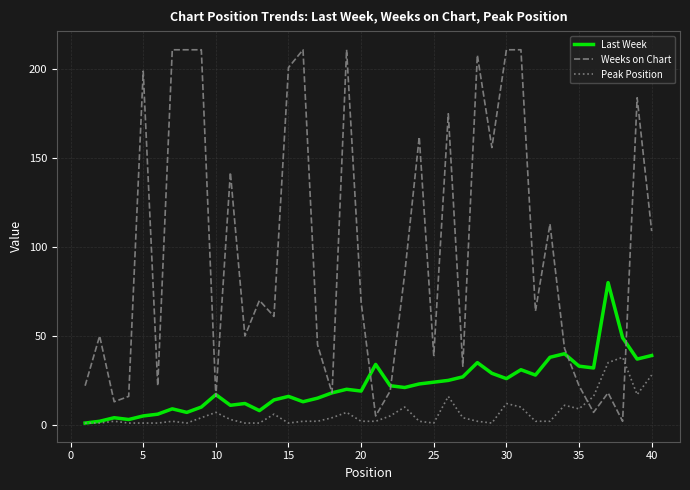

List the series in order of their overall mean, lowest first.

Peak Position, Last Week, Weeks on Chart